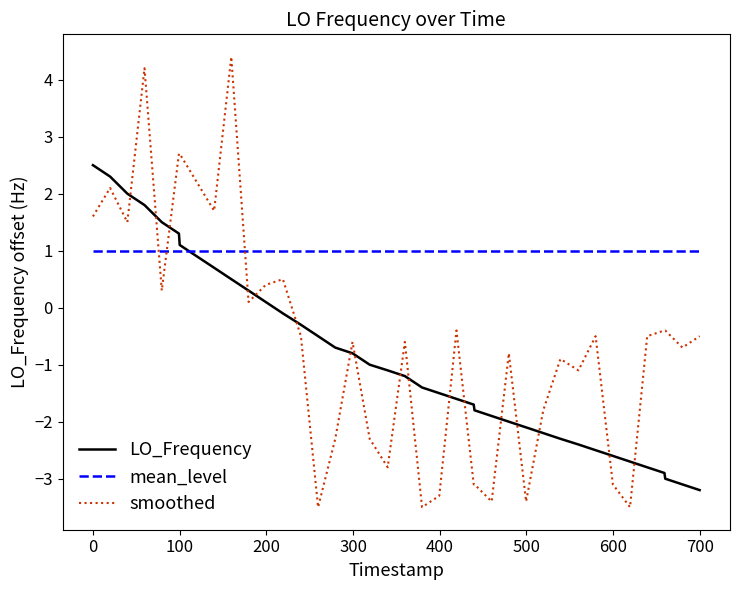

Which series has the largest total across all categories?

mean_level